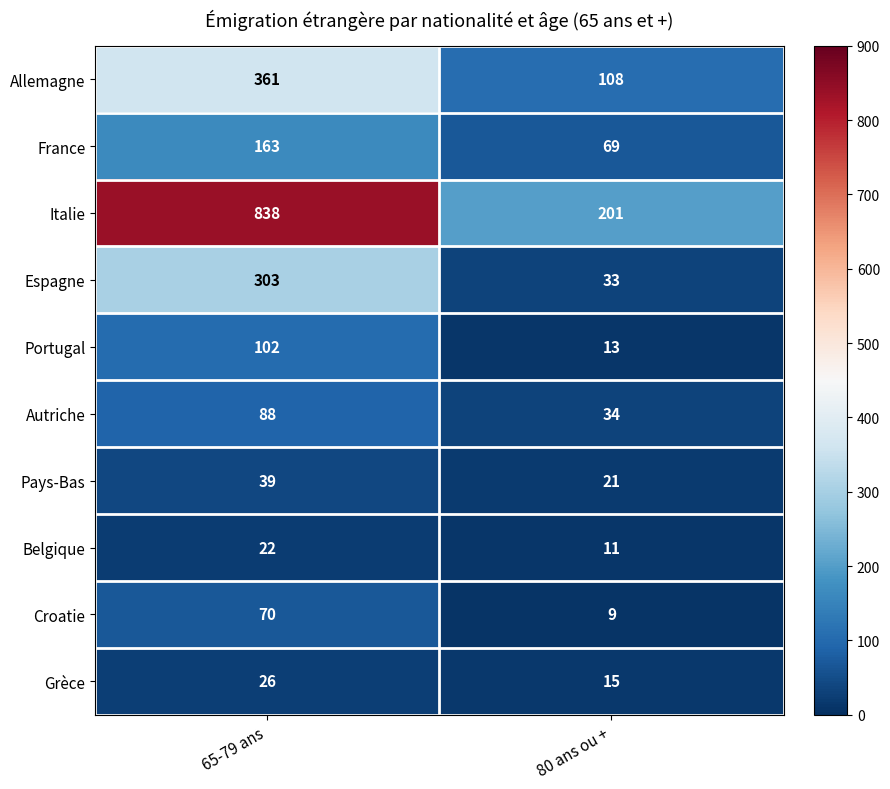

Which category has the highest value across all series?

65-79 ans